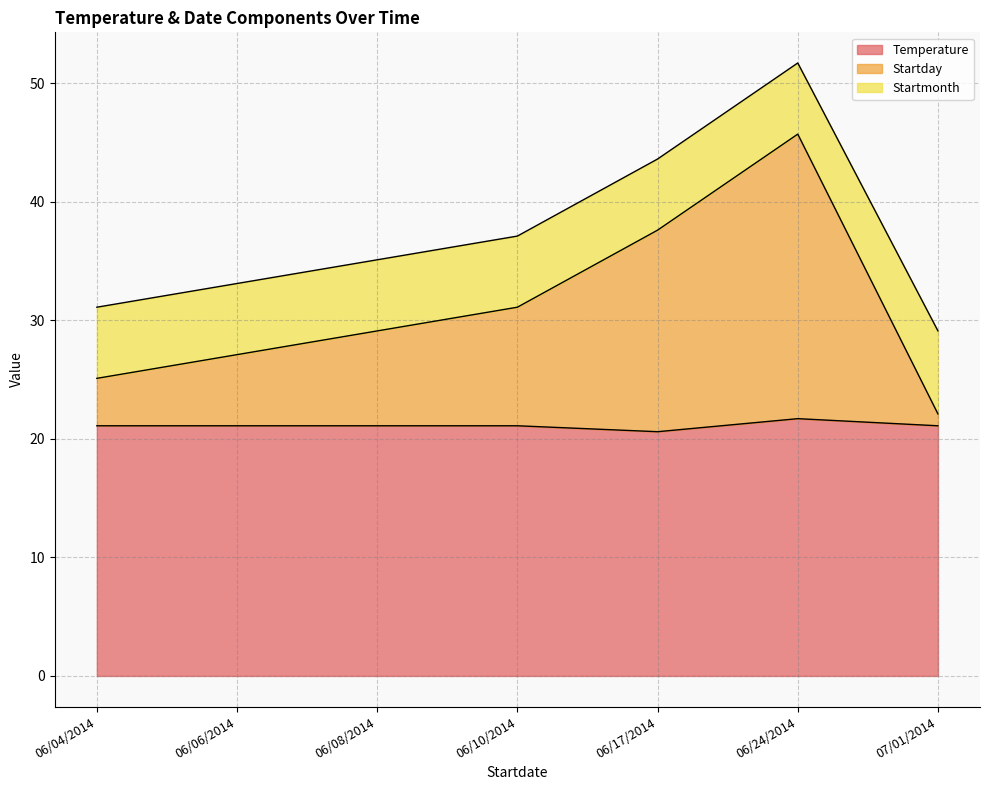

True or false: Startday and Temperature intersect in this chart.

False